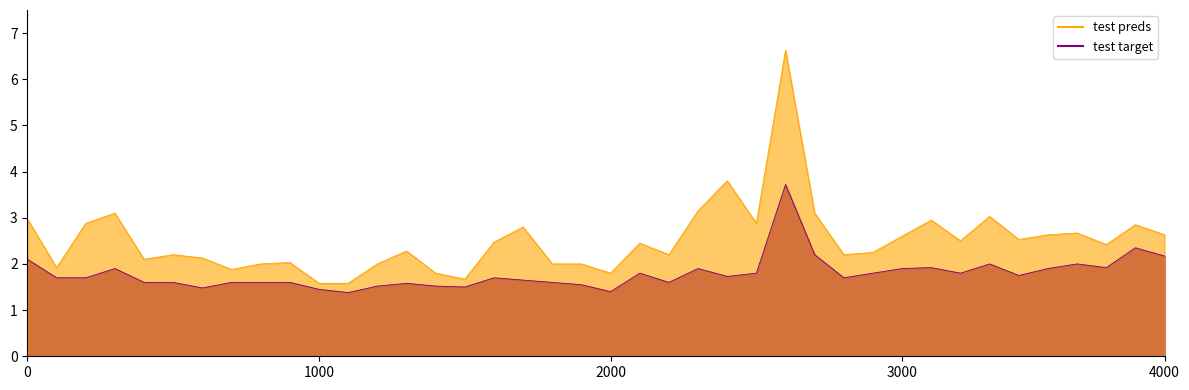

True or false: P2 has more than 0 points higher than both neighbors.

True